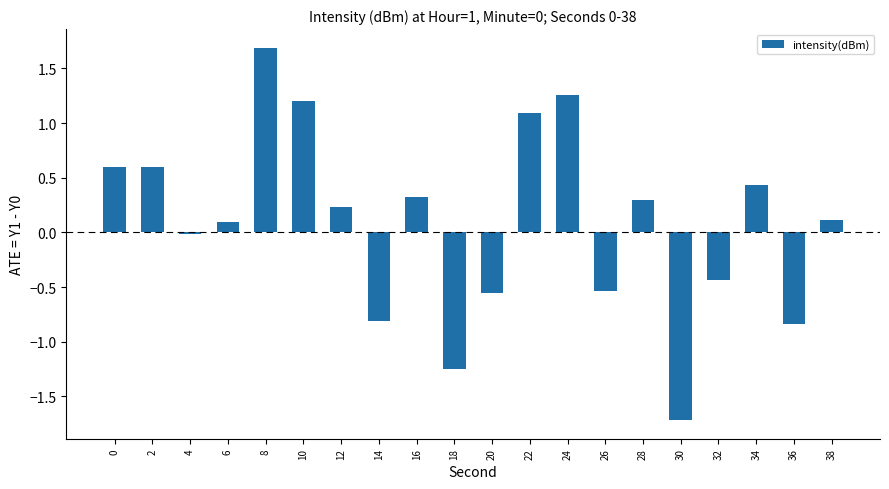

Is it true that the value at 32 is -0.7?

False